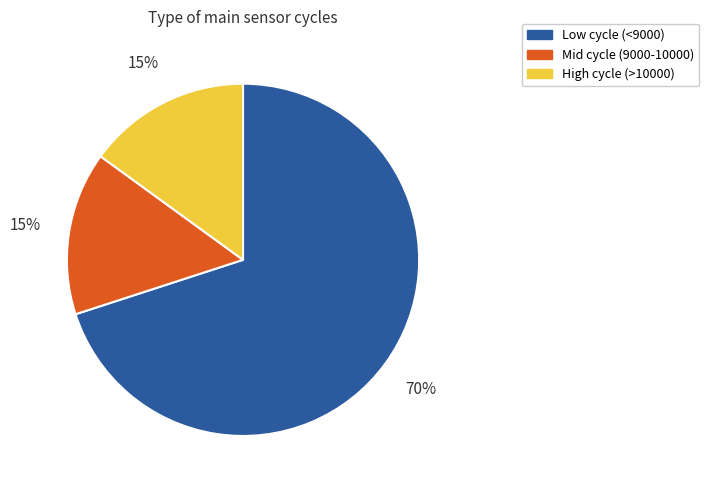

How many slices are in this pie chart?

3